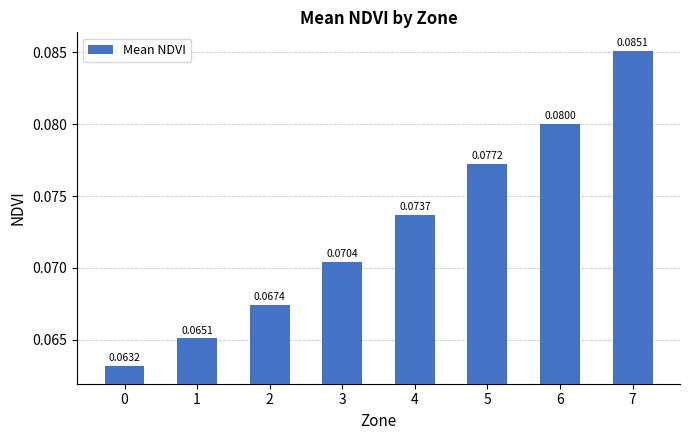

What is the sum of all values?

0.6